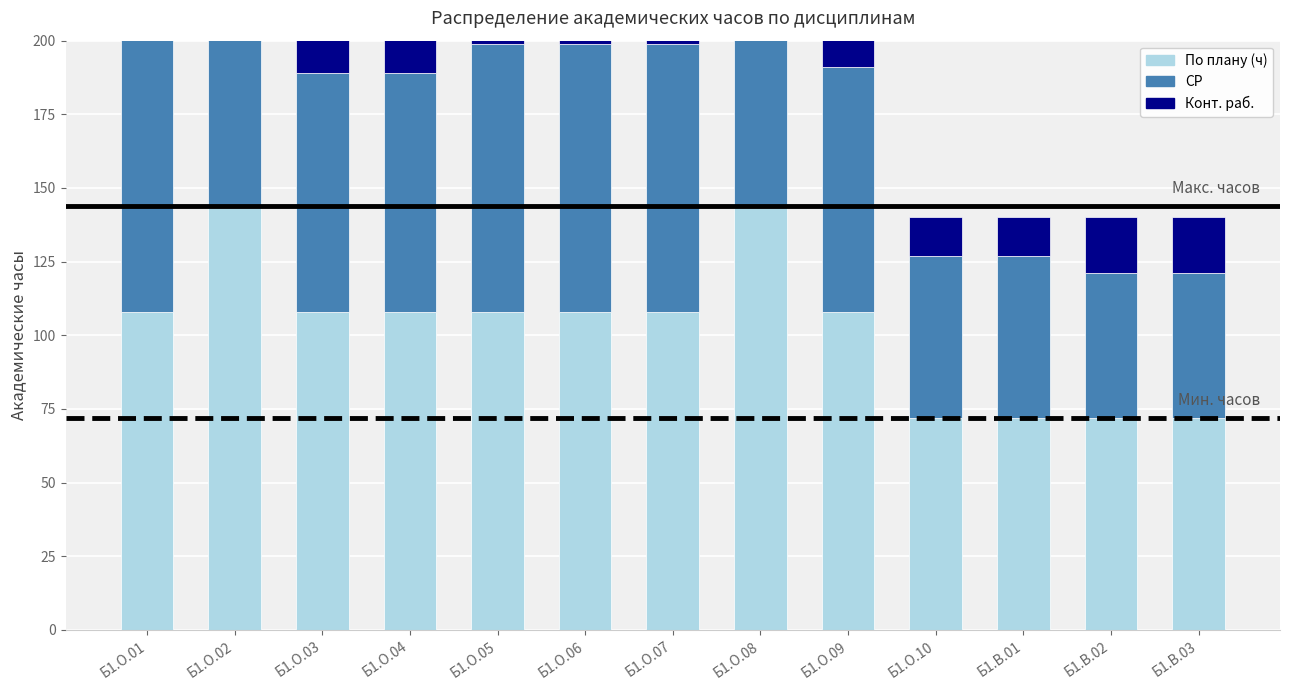

Where does the По плану (ч) series first go above 108?

Б1.О.02